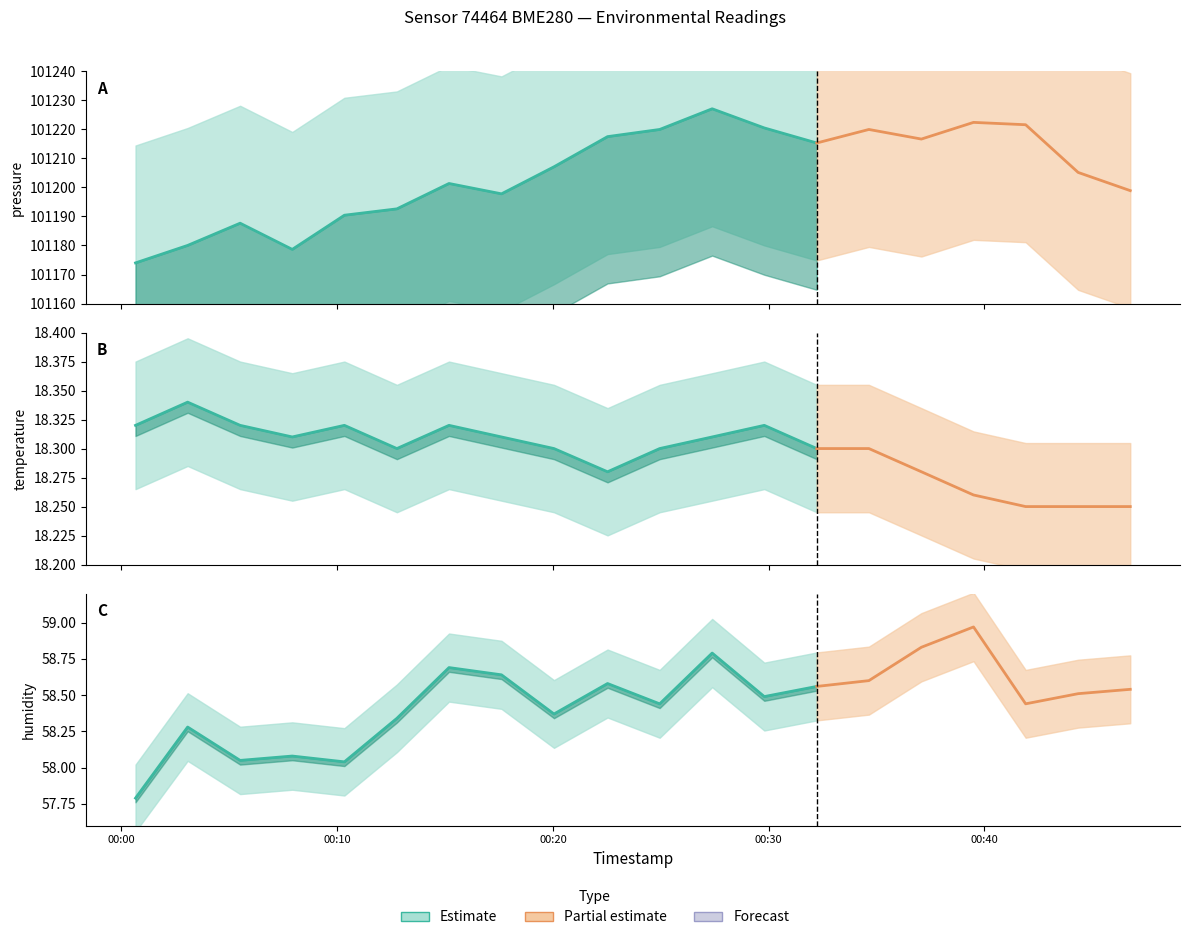

Count the number of data series in this chart.

3